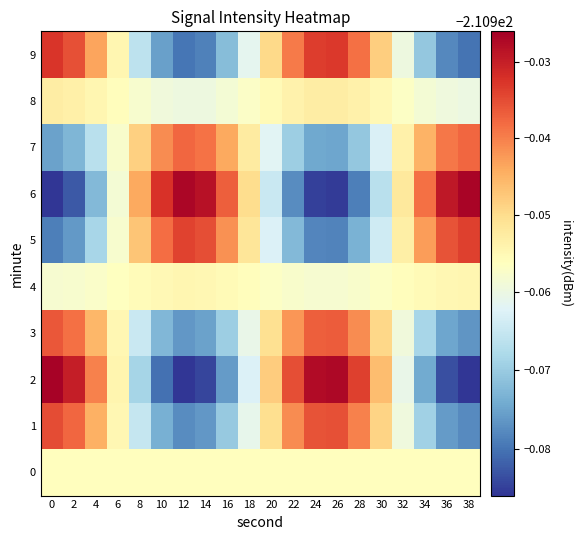

Reading right to left, list all the values displayed in this chart.

0: 38=-211.0	36=-211.0	34=-211.0	32=-211.0	30=-211.0	28=-211.0	26=-211.0	24=-211.0	22=-211.0	20=-211.0	18=-211.0	16=-211.0	14=-211.0	12=-211.0	10=-211.0	8=-211.0	6=-211.0	4=-211.0	2=-211.0	0=-211.0
1: 38=-211.0	36=-211.0	34=-211.0	32=-211.0	30=-210.9	28=-210.9	26=-210.9	24=-210.9	22=-210.9	20=-211.0	18=-211.0	16=-211.0	14=-211.0	12=-211.0	10=-211.0	8=-211.0	6=-211.0	4=-210.9	2=-210.9	0=-210.9
2: 38=-211.0	36=-211.0	34=-211.0	32=-211.0	30=-210.9	28=-210.9	26=-210.9	24=-210.9	22=-210.9	20=-210.9	18=-211.0	16=-211.0	14=-211.0	12=-211.0	10=-211.0	8=-211.0	6=-211.0	4=-210.9	2=-210.9	0=-210.9
3: 38=-211.0	36=-211.0	34=-211.0	32=-211.0	30=-210.9	28=-210.9	26=-210.9	24=-210.9	22=-210.9	20=-211.0	18=-211.0	16=-211.0	14=-211.0	12=-211.0	10=-211.0	8=-211.0	6=-211.0	4=-210.9	2=-210.9	0=-210.9
4: 38=-211.0	36=-211.0	34=-211.0	32=-211.0	30=-211.0	28=-211.0	26=-211.0	24=-211.0	22=-211.0	20=-211.0	18=-211.0	16=-211.0	14=-211.0	12=-211.0	10=-211.0	8=-211.0	6=-211.0	4=-211.0	2=-211.0	0=-211.0
5: 38=-210.9	36=-210.9	34=-210.9	32=-211.0	30=-211.0	28=-211.0	26=-211.0	24=-211.0	22=-211.0	20=-211.0	18=-211.0	16=-210.9	14=-210.9	12=-210.9	10=-210.9	8=-210.9	6=-211.0	4=-211.0	2=-211.0	0=-211.0
6: 38=-210.9	36=-210.9	34=-210.9	32=-211.0	30=-211.0	28=-211.0	26=-211.0	24=-211.0	22=-211.0	20=-211.0	18=-211.0	16=-210.9	14=-210.9	12=-210.9	10=-210.9	8=-210.9	6=-211.0	4=-211.0	2=-211.0	0=-211.0
7: 38=-210.9	36=-210.9	34=-210.9	32=-211.0	30=-211.0	28=-211.0	26=-211.0	24=-211.0	22=-211.0	20=-211.0	18=-211.0	16=-210.9	14=-210.9	12=-210.9	10=-210.9	8=-210.9	6=-211.0	4=-211.0	2=-211.0	0=-211.0
8: 38=-211.0	36=-211.0	34=-211.0	32=-211.0	30=-211.0	28=-211.0	26=-211.0	24=-211.0	22=-211.0	20=-211.0	18=-211.0	16=-211.0	14=-211.0	12=-211.0	10=-211.0	8=-211.0	6=-211.0	4=-211.0	2=-211.0	0=-211.0
9: 38=-211.0	36=-211.0	34=-211.0	32=-211.0	30=-210.9	28=-210.9	26=-210.9	24=-210.9	22=-210.9	20=-210.9	18=-211.0	16=-211.0	14=-211.0	12=-211.0	10=-211.0	8=-211.0	6=-211.0	4=-210.9	2=-210.9	0=-210.9